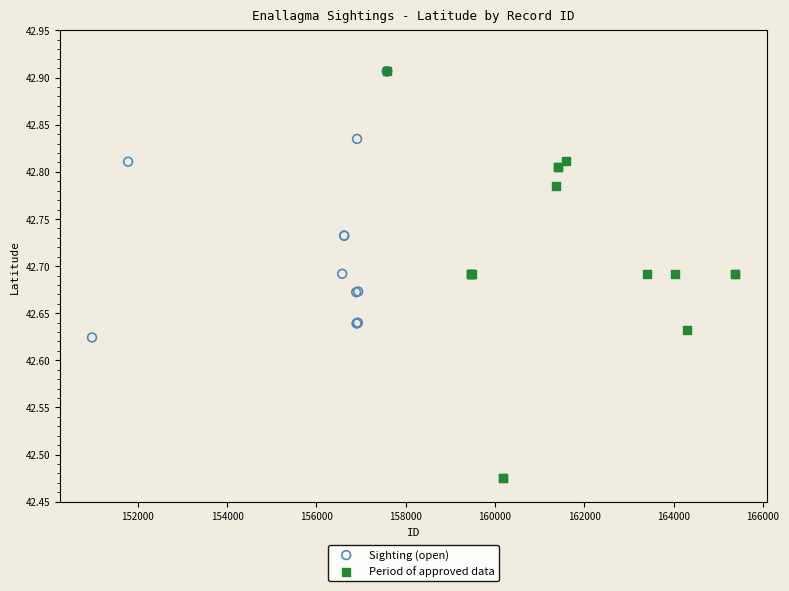

Which series has the widest spread of Y values?

Period of approved data